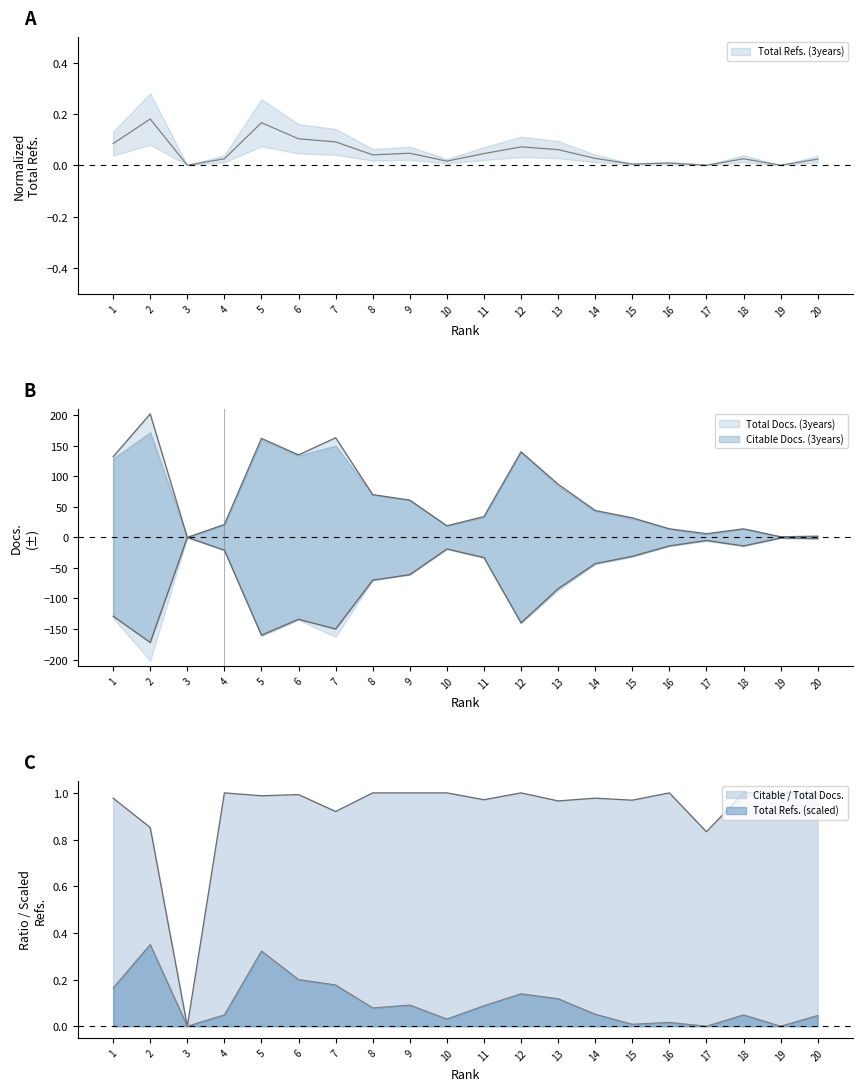

Which category has the lowest value in the Total Refs. series?

3